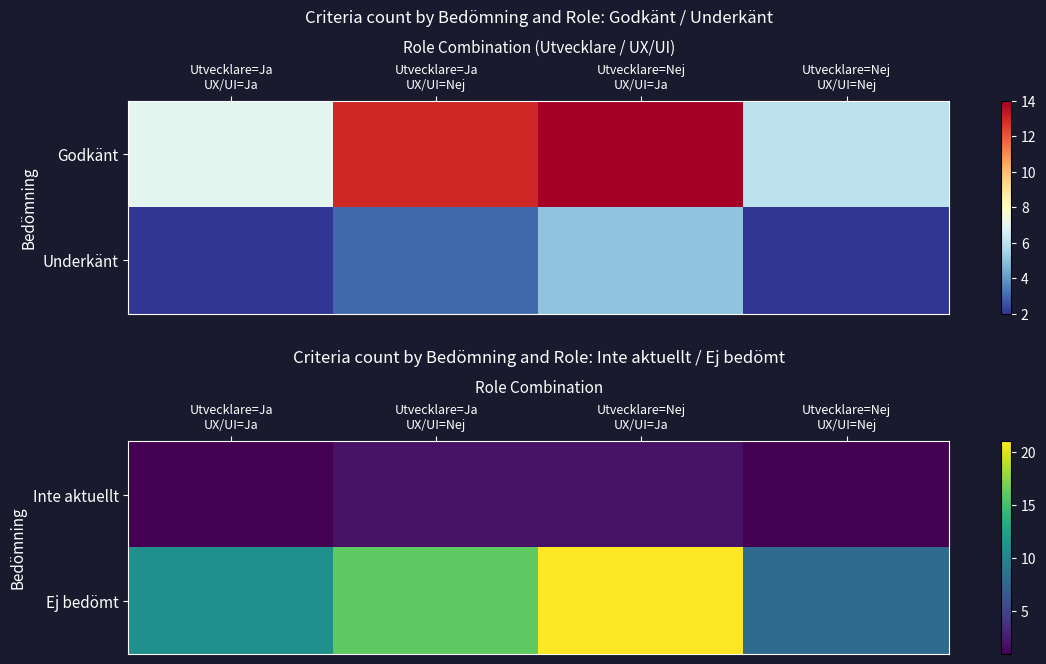

At Utvecklare=Ja UX/UI=Ja, list the series in order from largest to smallest.

Ej bedömt, Inte aktuellt